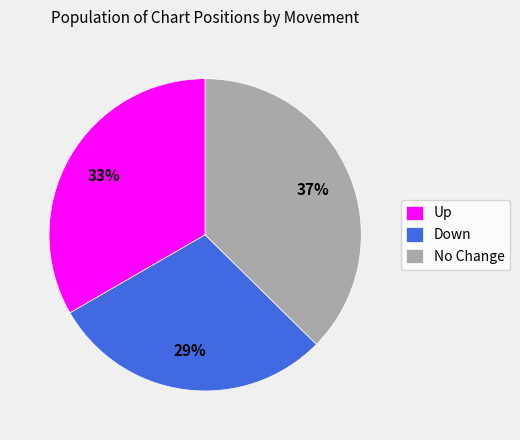

To the nearest percent, what is the difference between the No Change and Up slice percentages?

4%